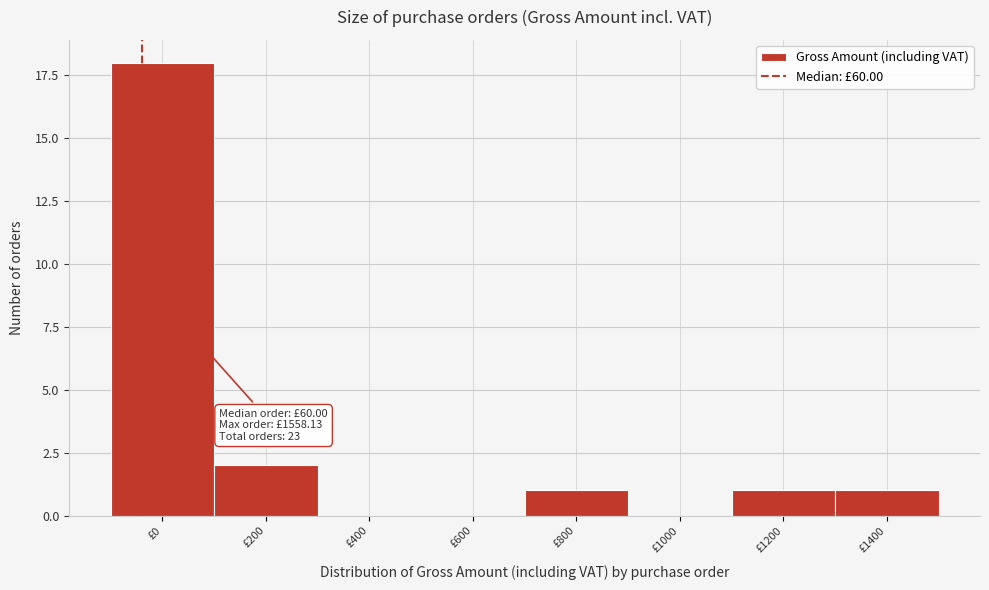

Reading left to right, extract all data points from this chart.

£0=18	£200=2	£400=0	£600=0	£800=1	£1000=0	£1200=1	£1400=1